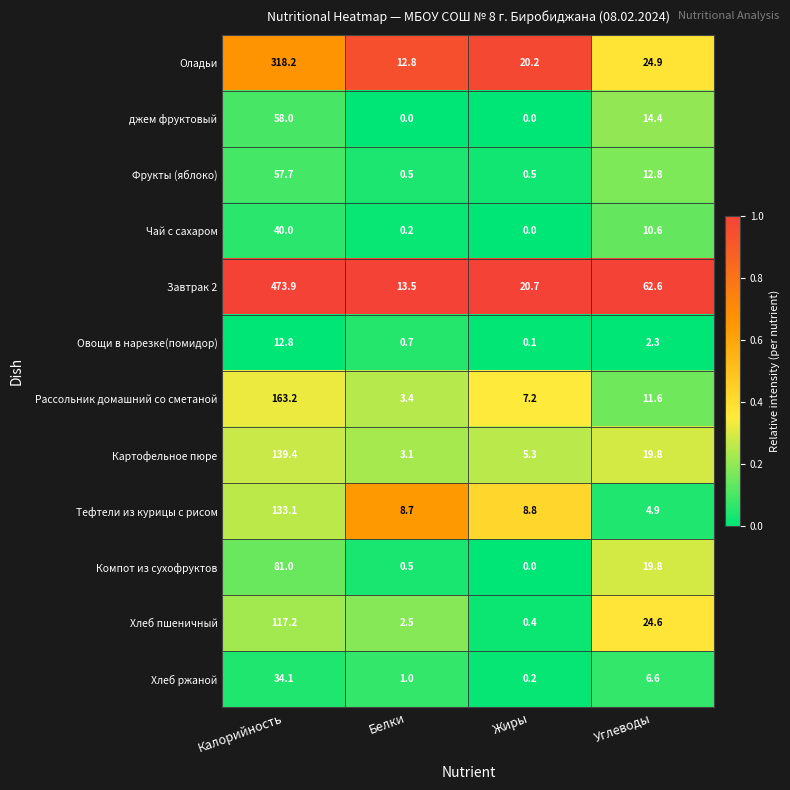

True or false: Фрукты (яблоко) has a value of 12.8 at Углеводы.

True